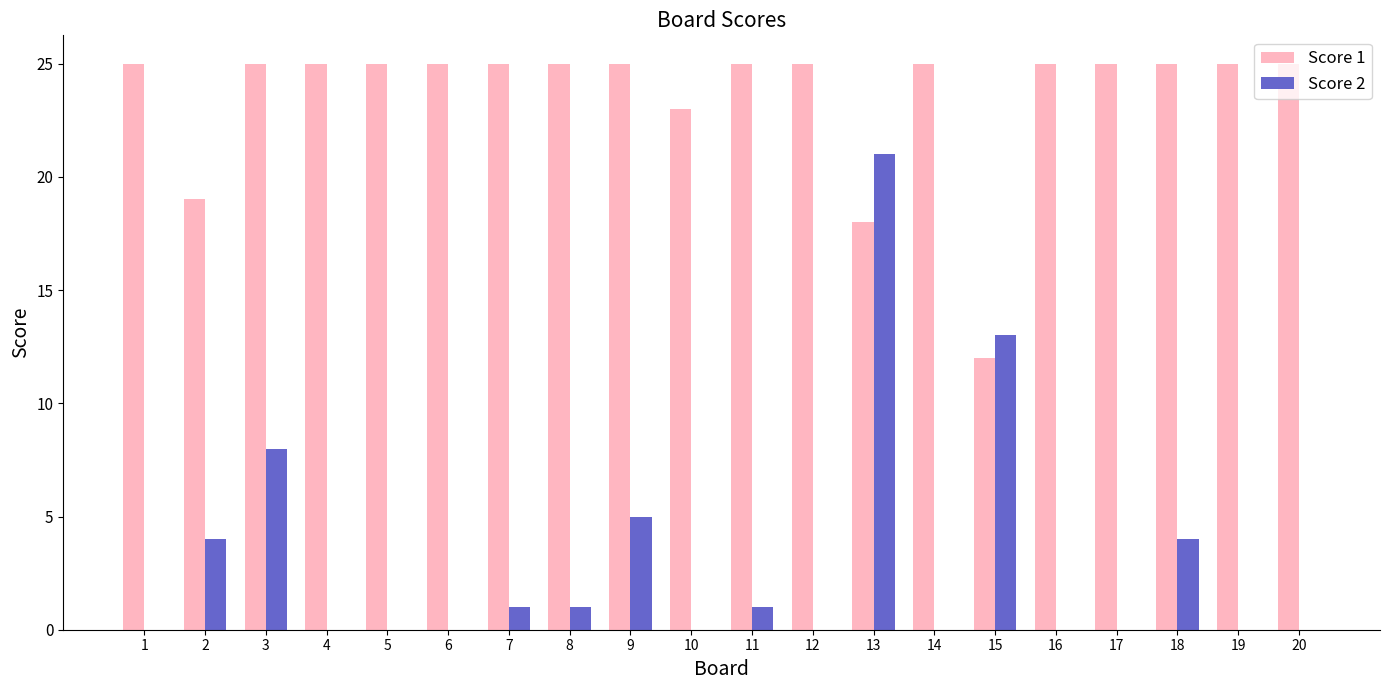

Is the value of Score 2 at 18 greater than the value of Score 1 at 20?

No